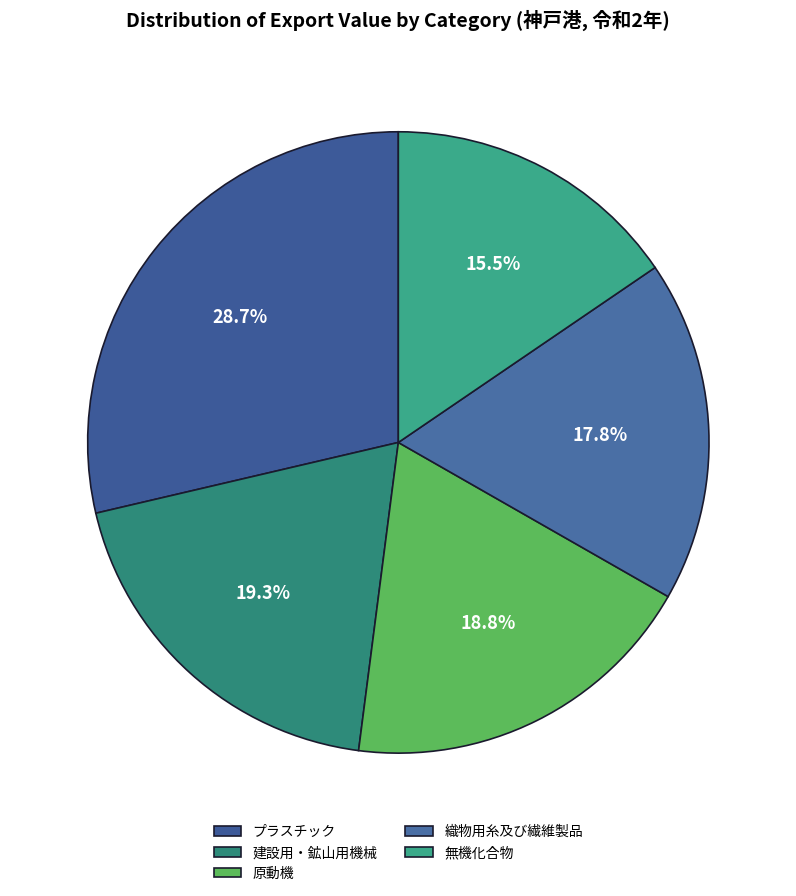

Is it true that プラスチック is 41% of the pie?

False